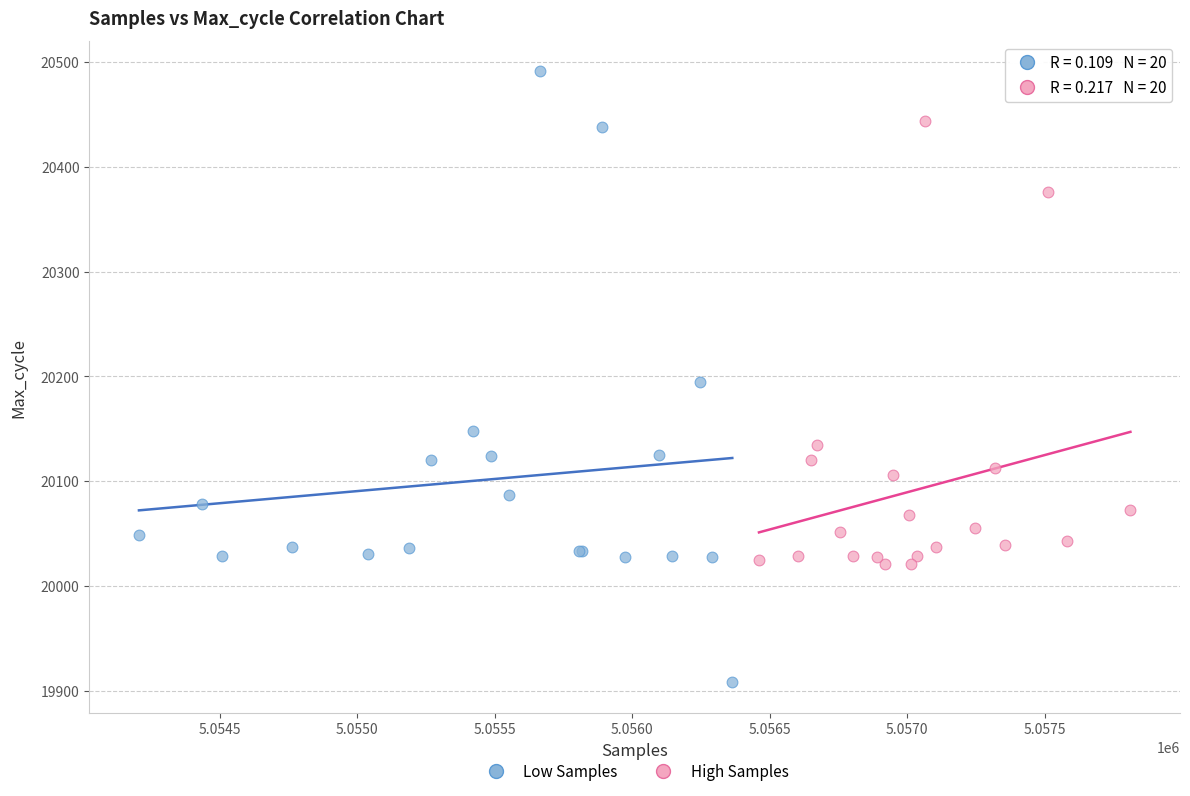

Which series contains the highest Y value?

Low Samples